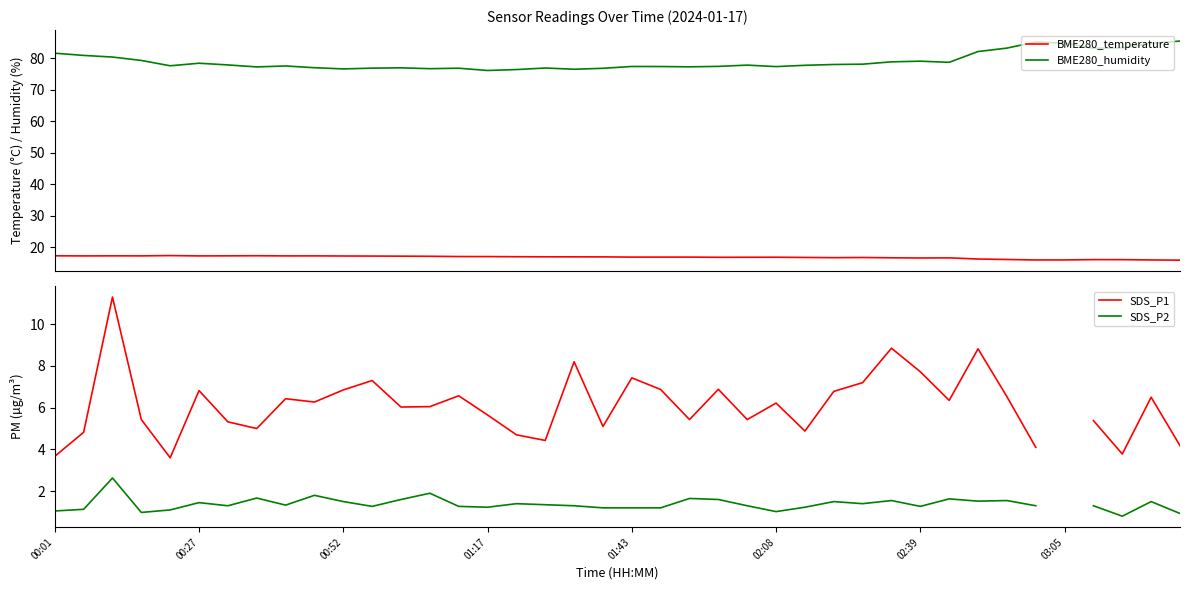

The BME280_temperature series shows 16.7 at 28. True or false?

True